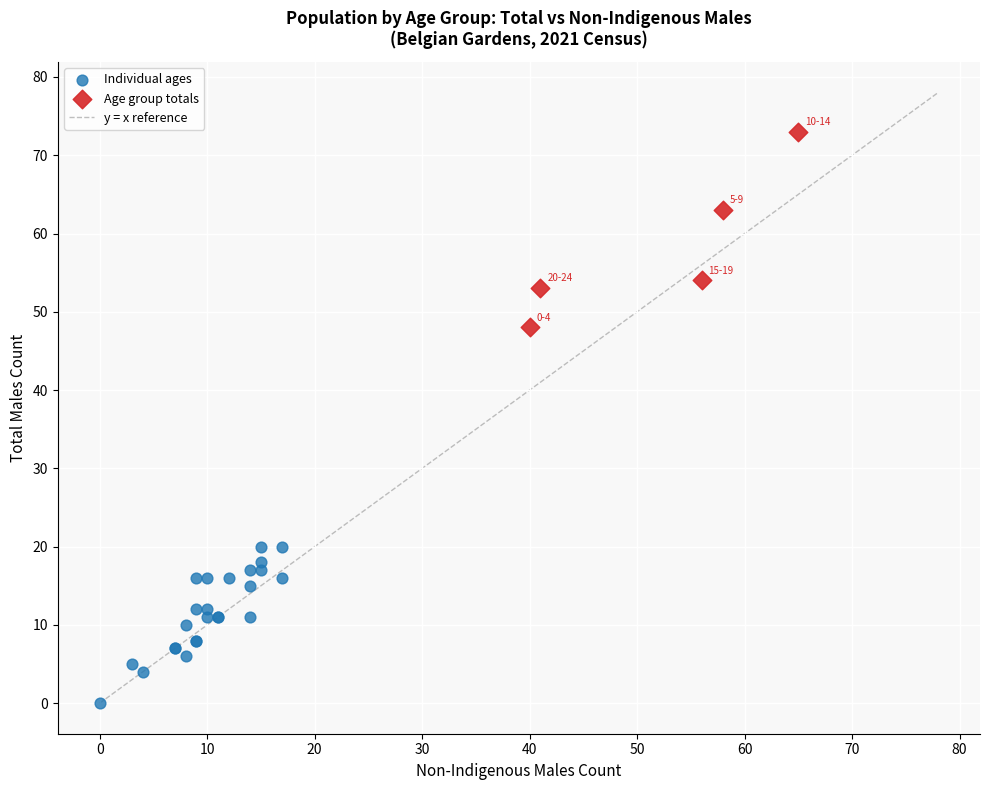

Which series has the widest spread of Y values?

Age group totals